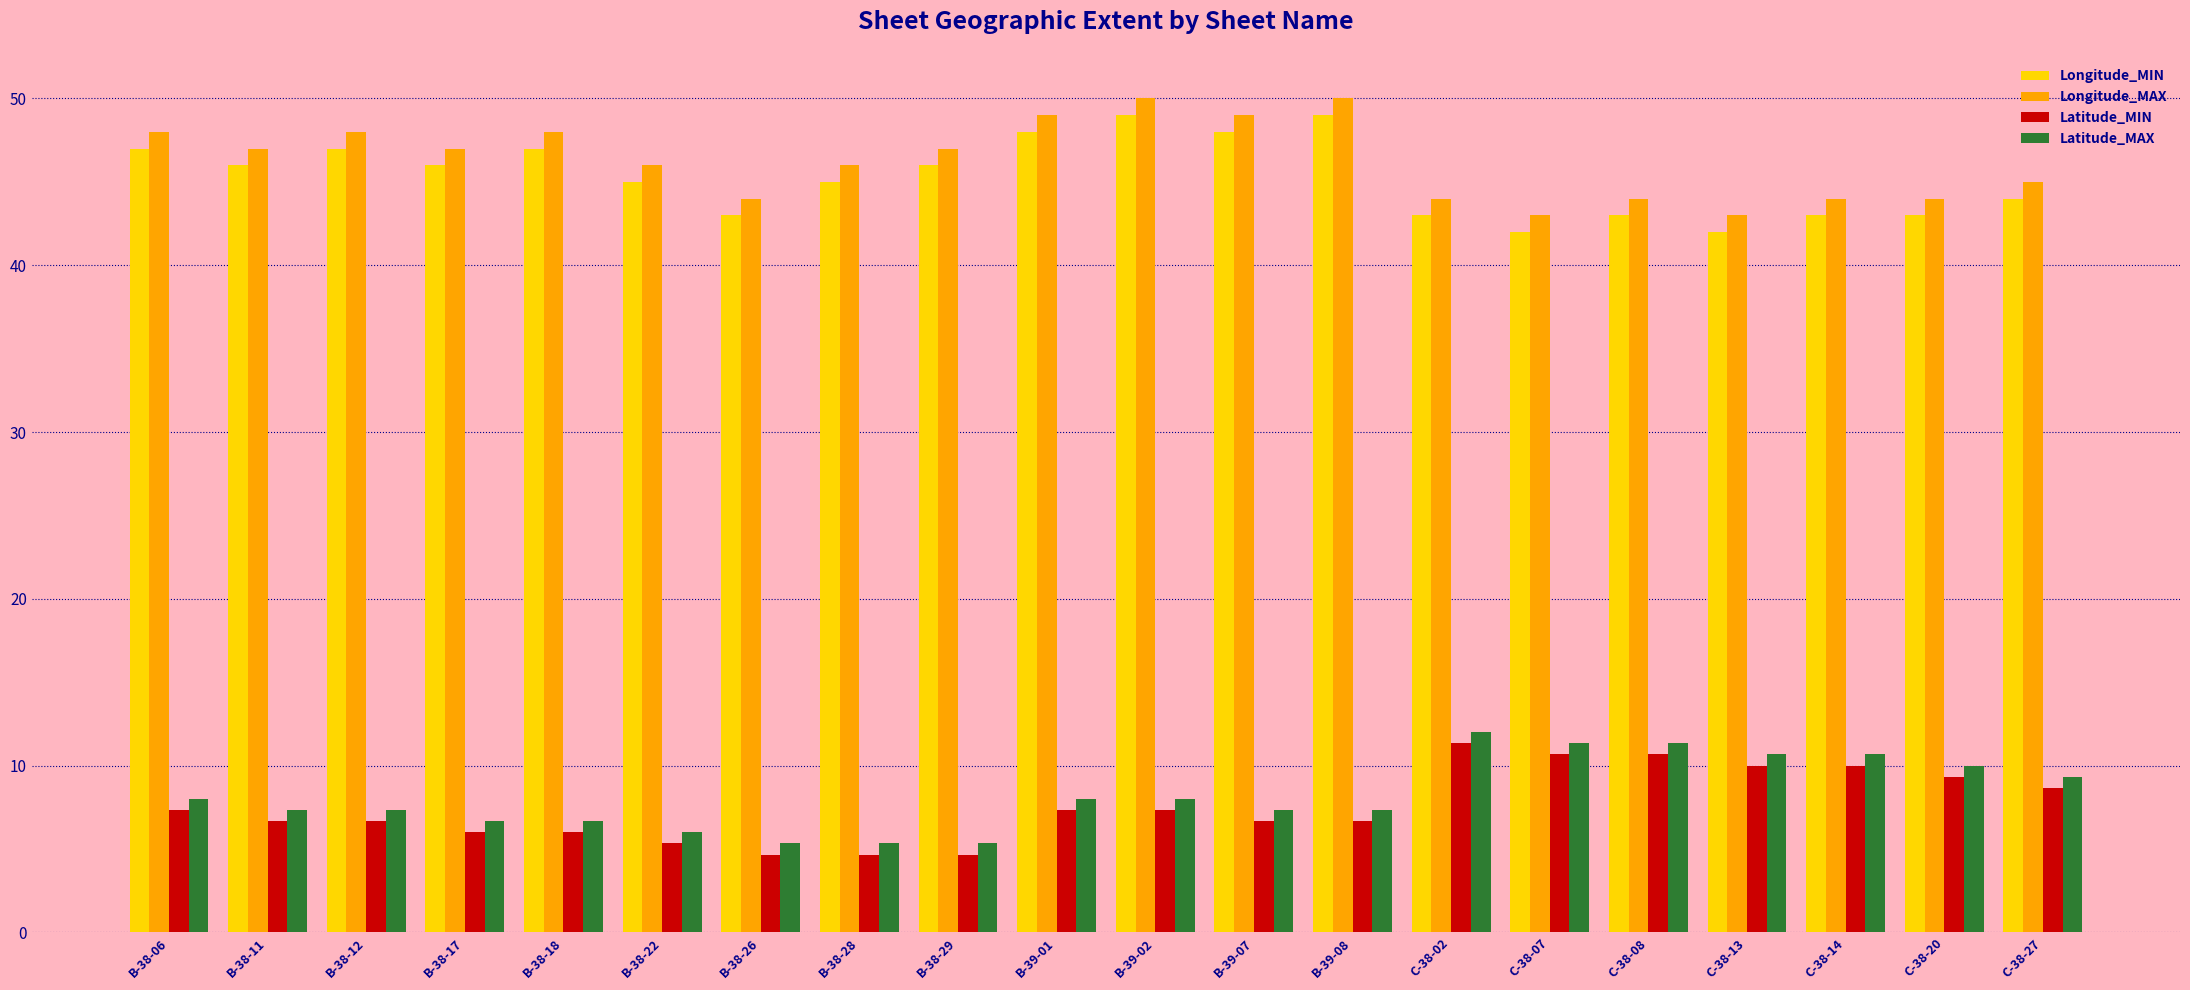

At B-38-28, list the series in order from smallest to largest.

Latitude_MIN, Latitude_MAX, Longitude_MIN, Longitude_MAX